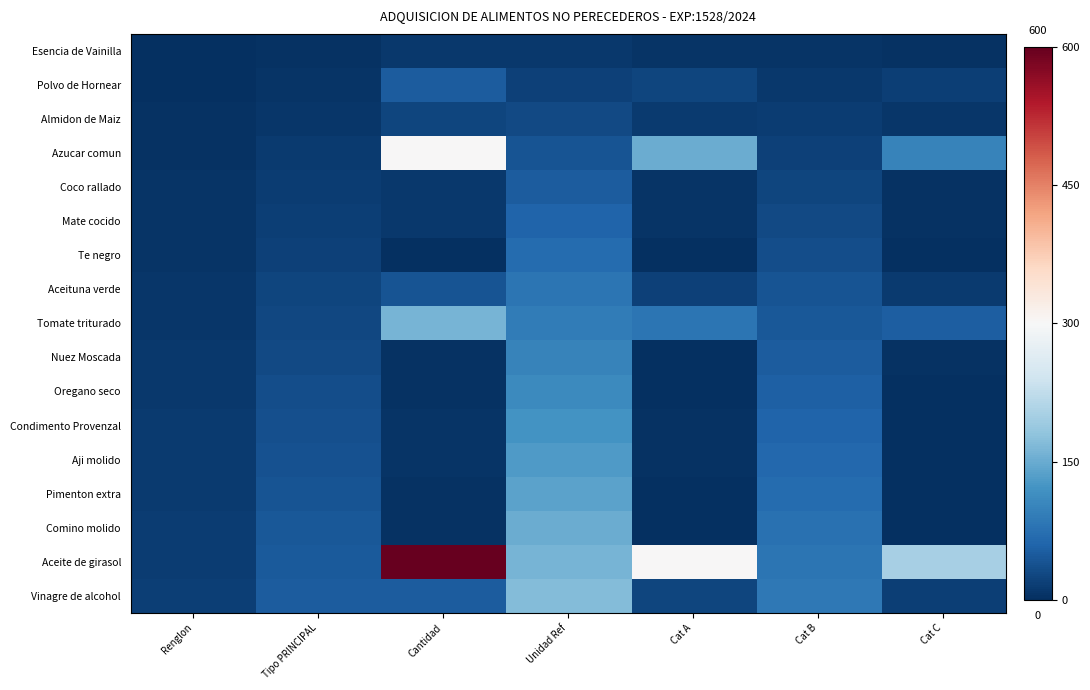

Reading right to left, what are all the values shown in this chart?

Esencia de Vainilla: Cat C=3.3	Cat B=5.0	Cat A=5.0	Unidad Ref=10.0	Cantidad=10.0	Tipo PRINCIPAL=3.0	Renglon=1.0
Polvo de Hornear: Cat C=16.7	Cat B=10.0	Cat A=25.0	Unidad Ref=20.0	Cantidad=50.0	Tipo PRINCIPAL=6.0	Renglon=2.0
Almidon de Maiz: Cat C=8.3	Cat B=15.0	Cat A=12.5	Unidad Ref=30.0	Cantidad=25.0	Tipo PRINCIPAL=9.0	Renglon=3.0
Azucar comun: Cat C=100.0	Cat B=20.0	Cat A=150.0	Unidad Ref=40.0	Cantidad=300.0	Tipo PRINCIPAL=12.0	Renglon=4.0
Coco rallado: Cat C=3.3	Cat B=25.0	Cat A=5.0	Unidad Ref=50.0	Cantidad=10.0	Tipo PRINCIPAL=15.0	Renglon=5.0
Mate cocido: Cat C=3.3	Cat B=30.0	Cat A=5.0	Unidad Ref=60.0	Cantidad=10.0	Tipo PRINCIPAL=18.0	Renglon=6.0
Te negro: Cat C=2.0	Cat B=35.0	Cat A=1.0	Unidad Ref=70.0	Cantidad=2.0	Tipo PRINCIPAL=21.0	Renglon=7.0
Aceituna verde: Cat C=13.3	Cat B=40.0	Cat A=20.0	Unidad Ref=80.0	Cantidad=40.0	Tipo PRINCIPAL=24.0	Renglon=8.0
Tomate triturado: Cat C=53.3	Cat B=45.0	Cat A=80.0	Unidad Ref=90.0	Cantidad=160.0	Tipo PRINCIPAL=27.0	Renglon=9.0
Nuez Moscada: Cat C=3.0	Cat B=50.0	Cat A=1.5	Unidad Ref=100.0	Cantidad=3.0	Tipo PRINCIPAL=30.0	Renglon=10.0
Oregano seco: Cat C=1.3	Cat B=55.0	Cat A=2.0	Unidad Ref=110.0	Cantidad=4.0	Tipo PRINCIPAL=33.0	Renglon=11.0
Condimento Provenzal: Cat C=1.7	Cat B=60.0	Cat A=2.5	Unidad Ref=120.0	Cantidad=5.0	Tipo PRINCIPAL=36.0	Renglon=12.0
Aji molido: Cat C=1.7	Cat B=65.0	Cat A=2.5	Unidad Ref=130.0	Cantidad=5.0	Tipo PRINCIPAL=39.0	Renglon=13.0
Pimenton extra: Cat C=1.3	Cat B=70.0	Cat A=2.0	Unidad Ref=140.0	Cantidad=4.0	Tipo PRINCIPAL=42.0	Renglon=14.0
Comino molido: Cat C=1.3	Cat B=75.0	Cat A=2.0	Unidad Ref=150.0	Cantidad=4.0	Tipo PRINCIPAL=45.0	Renglon=15.0
Aceite de girasol: Cat C=200.0	Cat B=80.0	Cat A=300.0	Unidad Ref=160.0	Cantidad=600.0	Tipo PRINCIPAL=48.0	Renglon=16.0
Vinagre de alcohol: Cat C=16.7	Cat B=85.0	Cat A=25.0	Unidad Ref=170.0	Cantidad=50.0	Tipo PRINCIPAL=51.0	Renglon=17.0